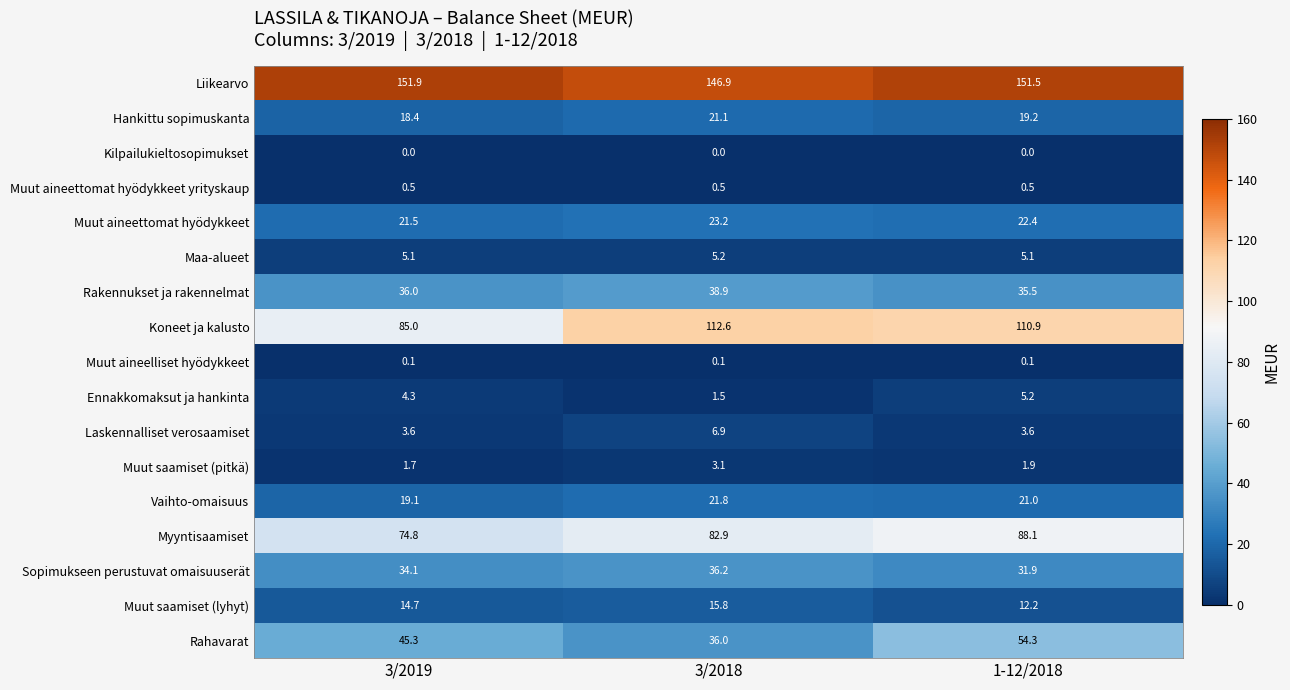

What is the maximum value for Koneet ja kalusto?

112.6